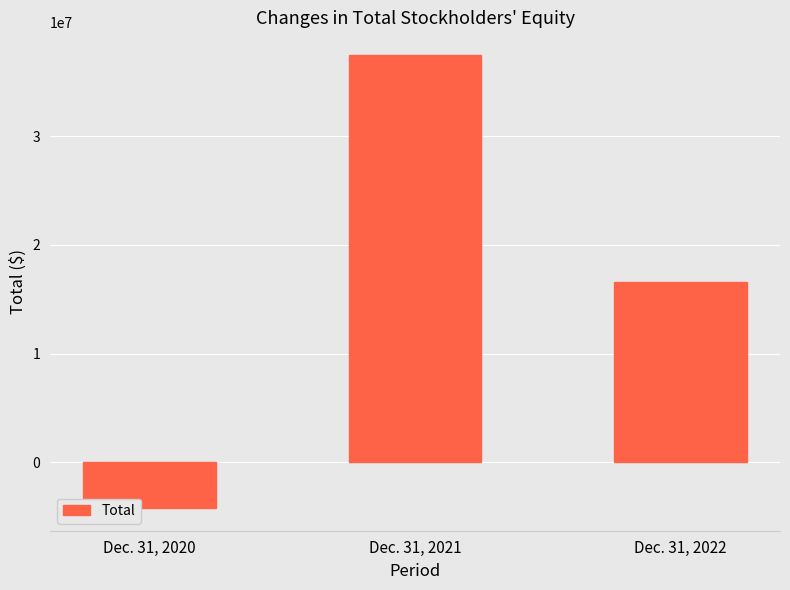

How many bars are there in total?

3